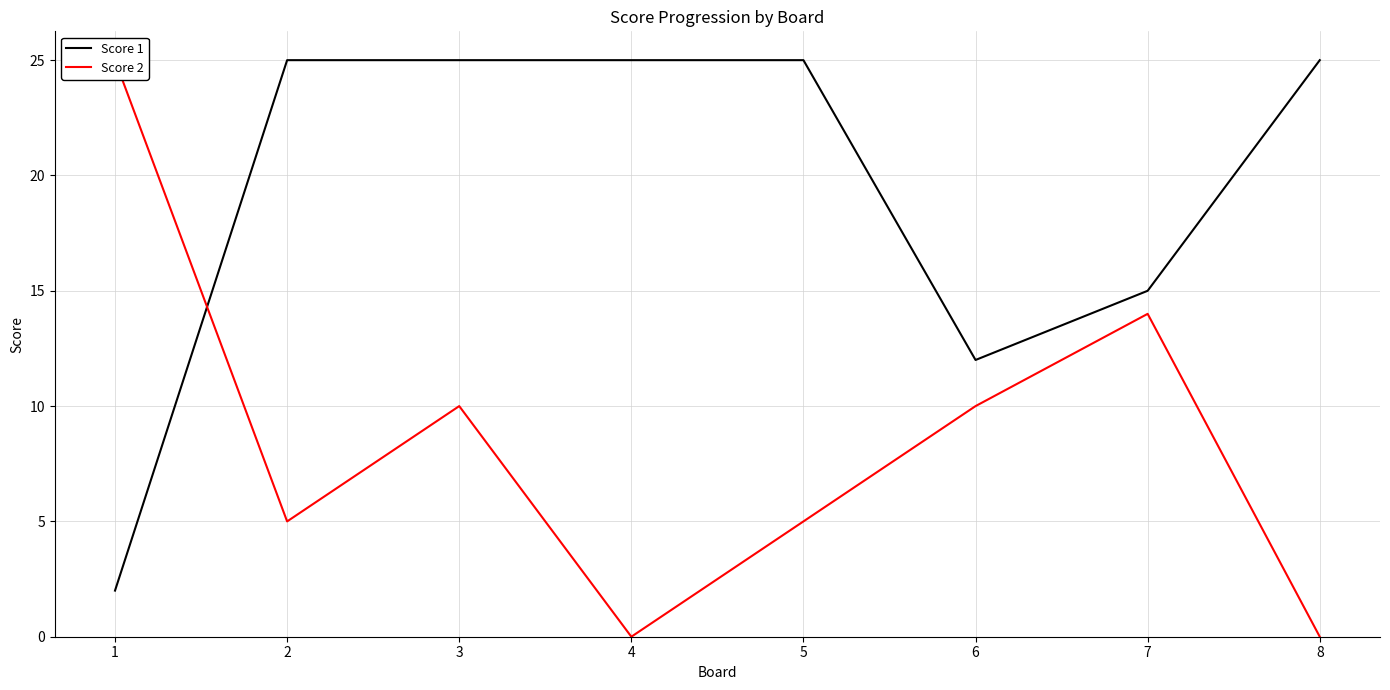

What is the highest value of the Score 1 series?

25